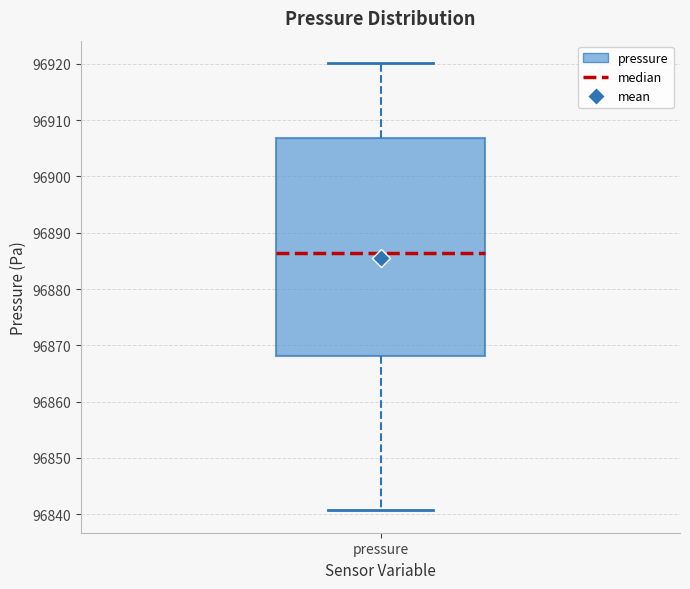

Where does the median line of the box for pressure sit on the y-axis? The values are not printed on the chart, so give them approximately, as read against the axis.

96886